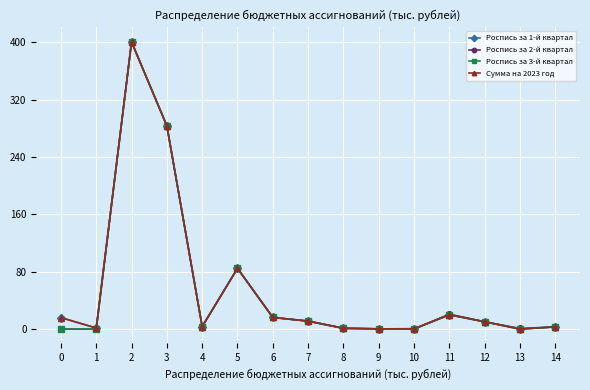

At which label does Роспись за 3-й квартал first exceed 3?

2